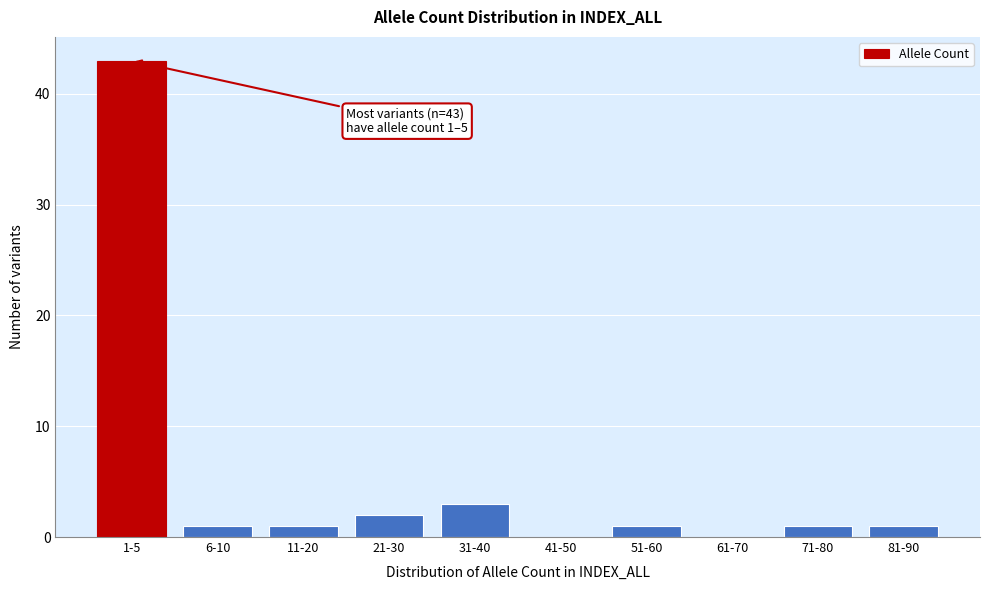

Reading right to left, list all the values displayed in this chart.

81-90=1	71-80=1	61-70=0	51-60=1	41-50=0	31-40=3	21-30=2	11-20=1	6-10=1	1-5=43